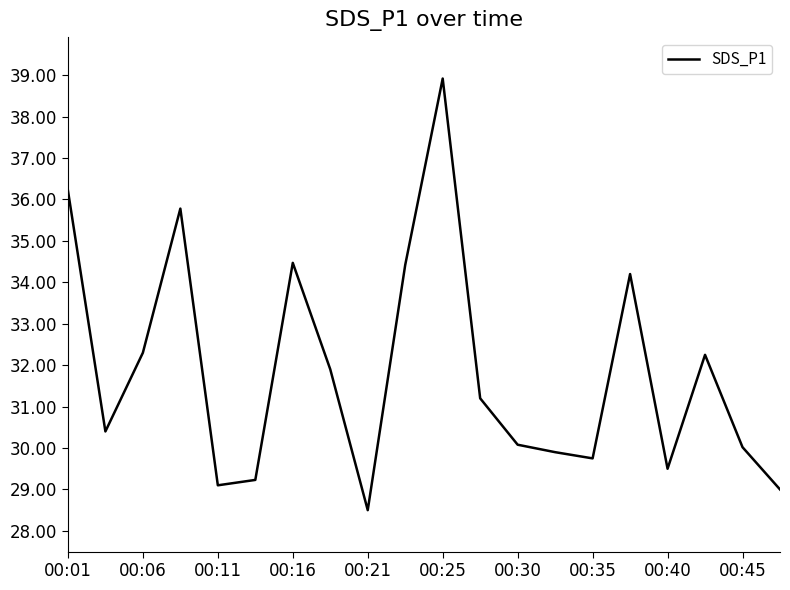

What is the difference between the maximum and minimum values?

10.4